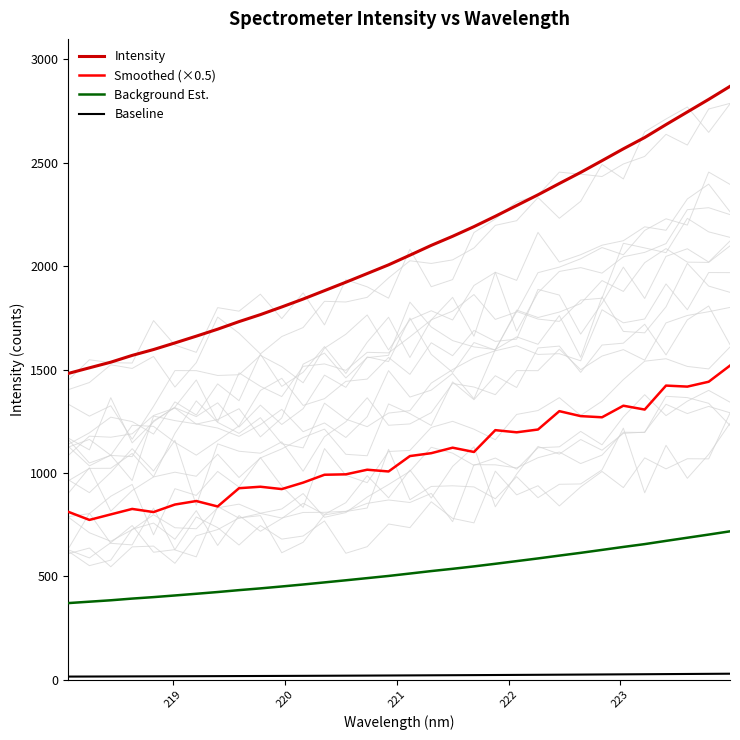

What is the average value of the Baseline series?

20.8